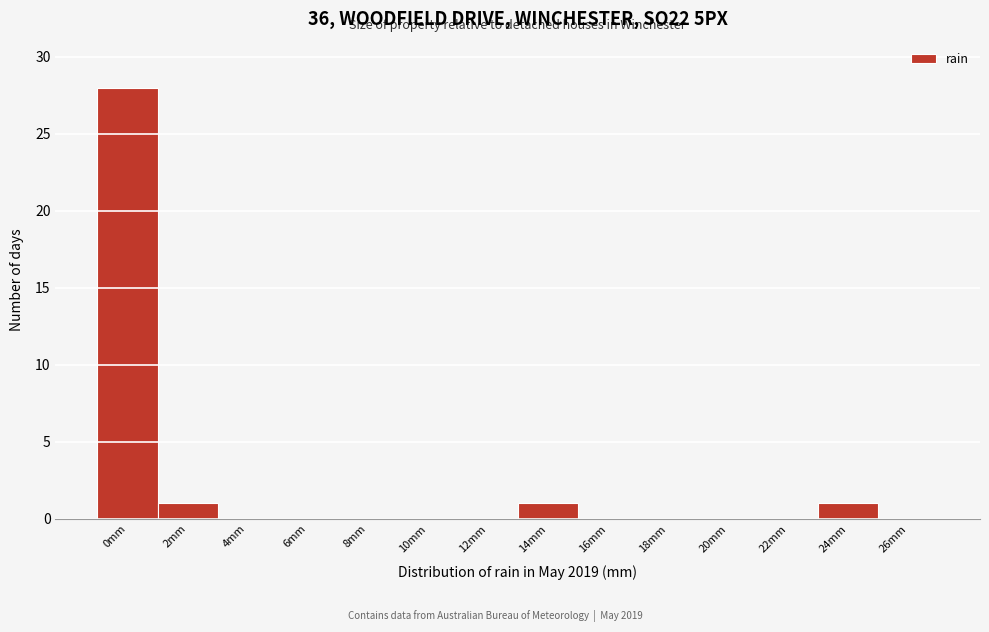

Reading left to right, transcribe all the data shown in this chart.

0mm=28	2mm=1	4mm=0	6mm=0	8mm=0	10mm=0	12mm=0	14mm=1	16mm=0	18mm=0	20mm=0	22mm=0	24mm=1	26mm=0